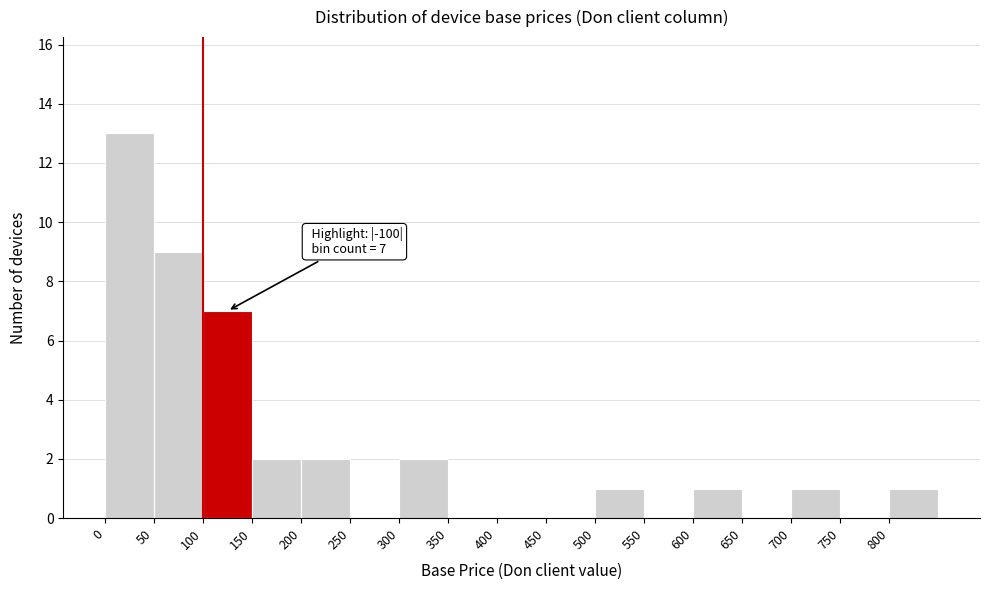

Over which range of the x-axis is the bar tallest?

0 to 50